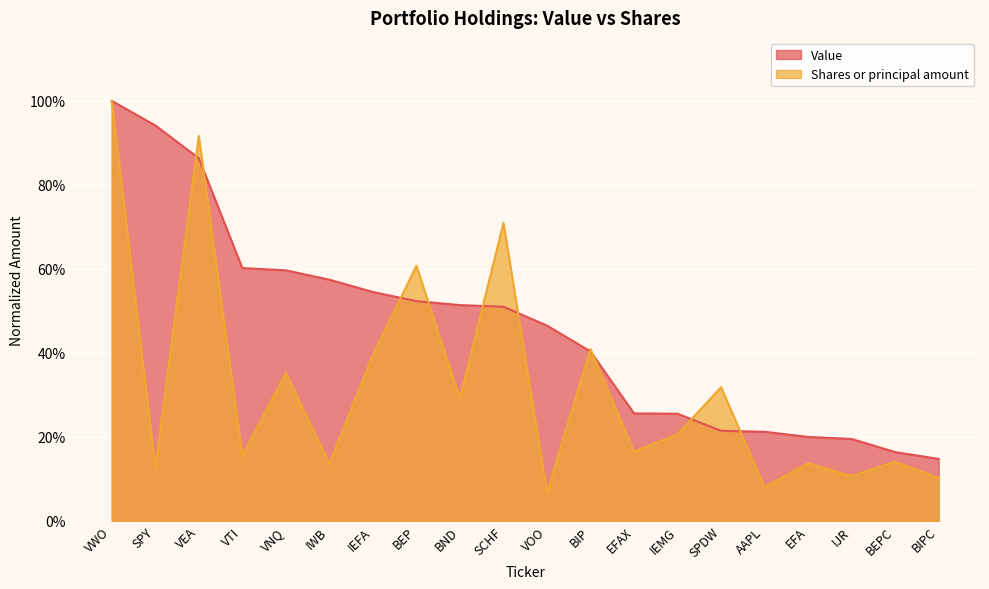

At which label does Shares or principal amount reach its peak?

VWO